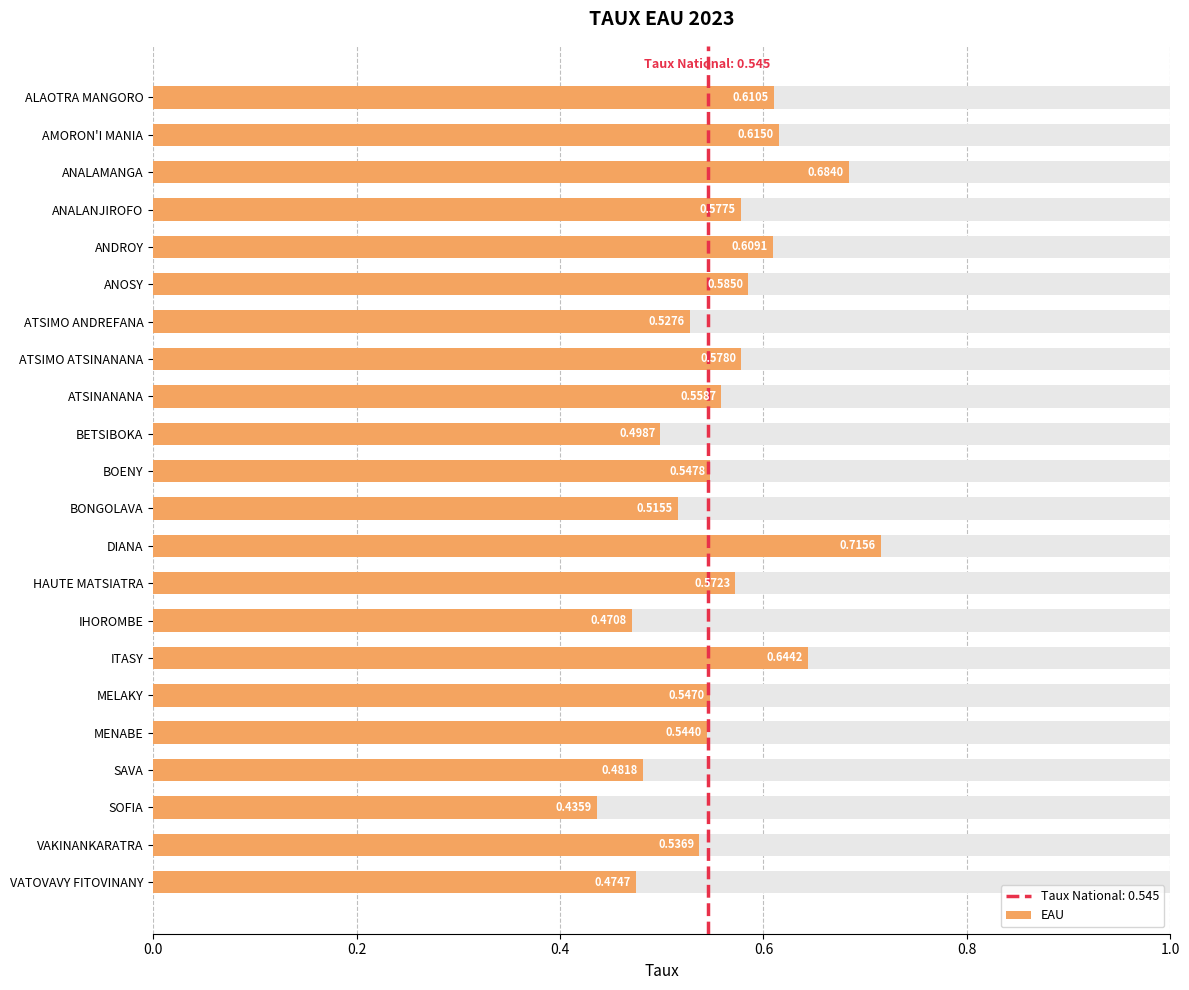

What is the change in value from ATSINANANA to VATOVAVY FITOVINANY?

-0.1